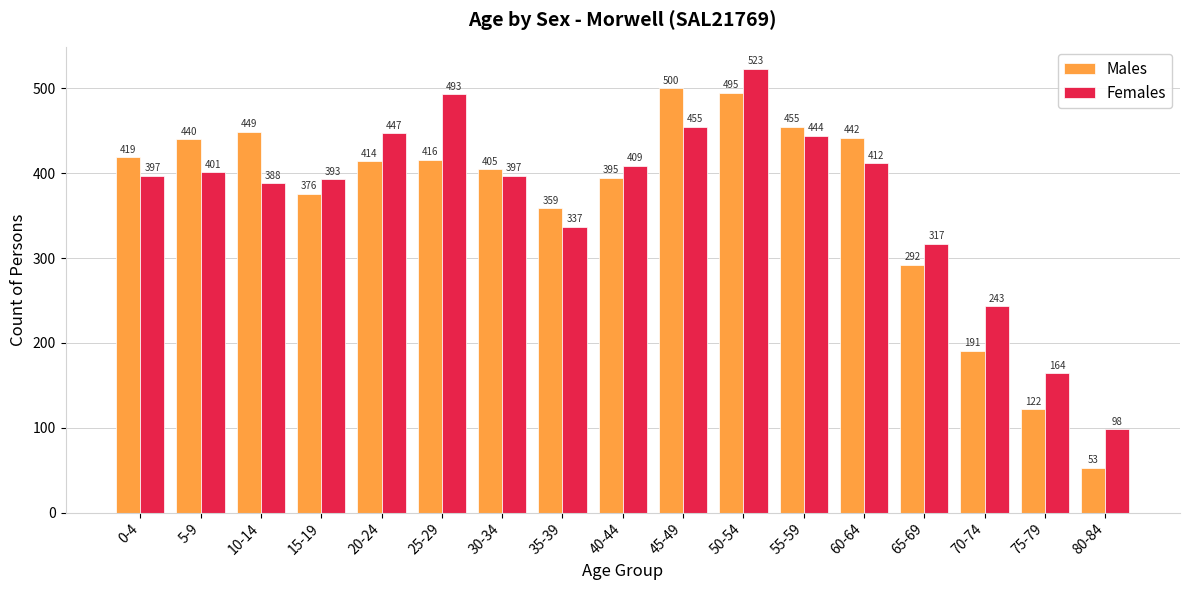

Which series has the widest spread of values?

Males